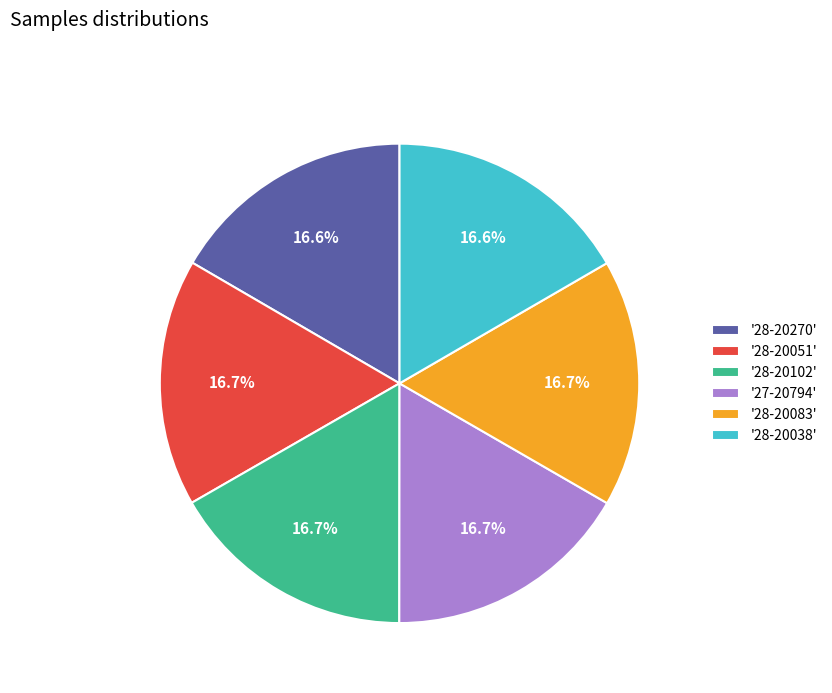

Approximately how many times larger is the value at '28-20083' compared to '27-20794'?

1.0